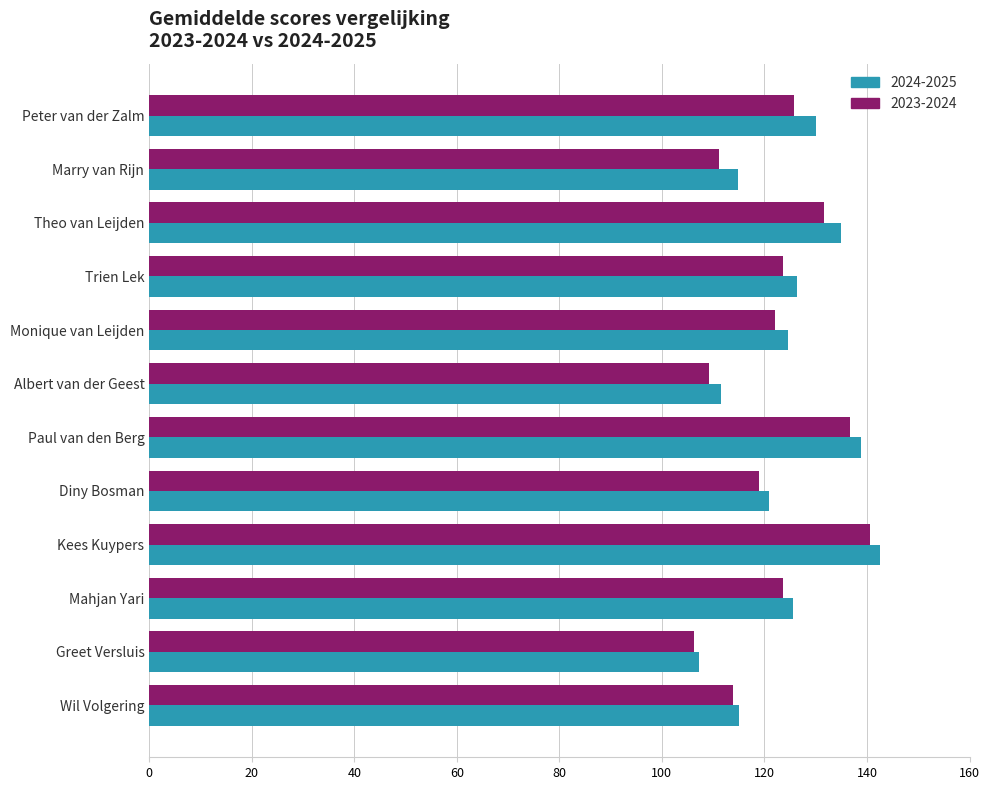

The 2024-2025 series shows 120.9 at Diny Bosman. True or false?

True